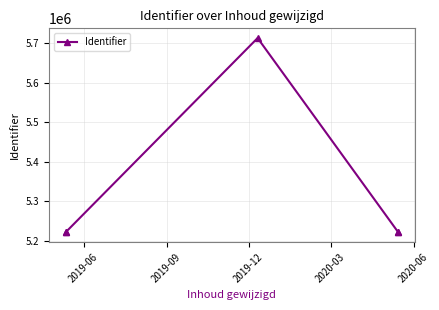

At which label is the value closest to 5467228?

2020-03